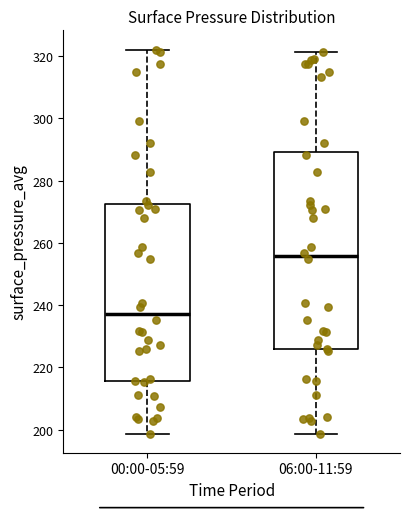

Which box is the tallest, from its lower edge to its upper edge?

06:00-11:59